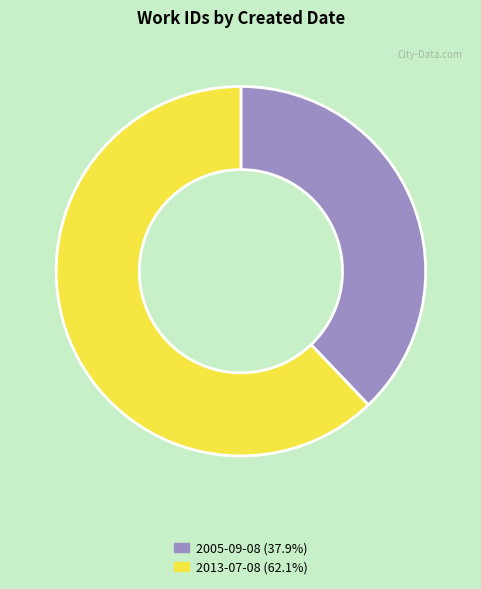

Which slice is the largest?

2013-07-08